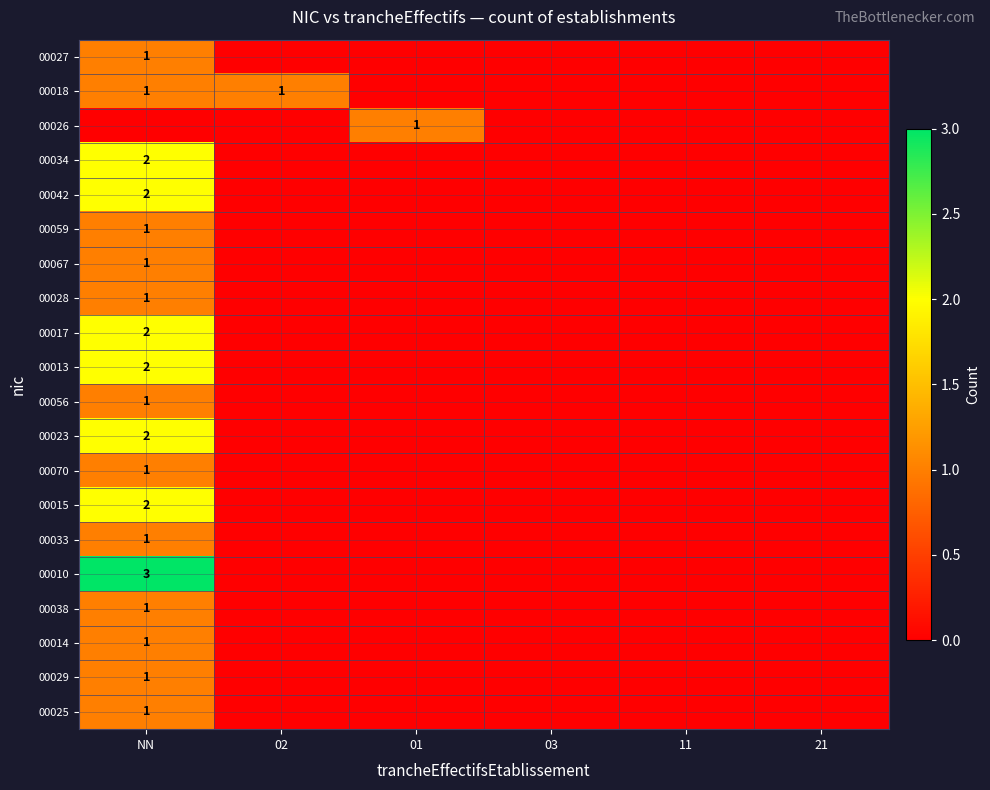

The 00042 series shows 1 at NN. True or false?

False